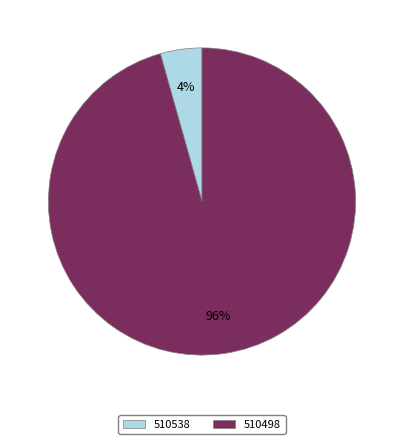

How many segments does this pie chart have?

2